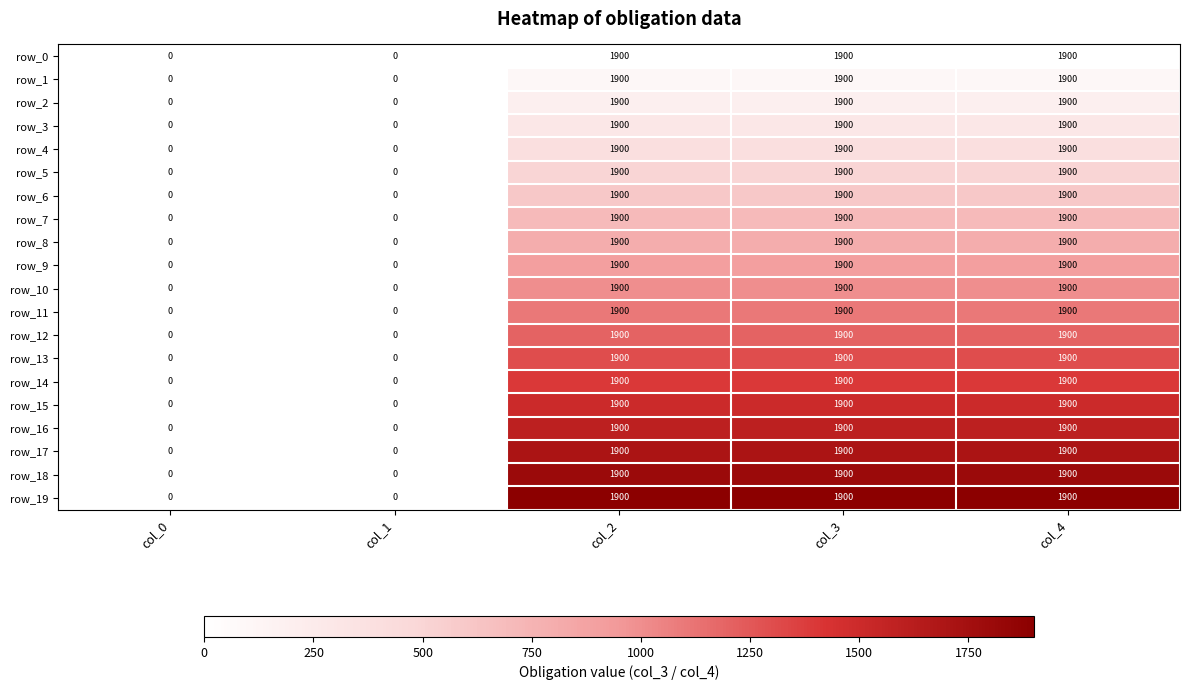

How many distinct data groups are displayed?

20